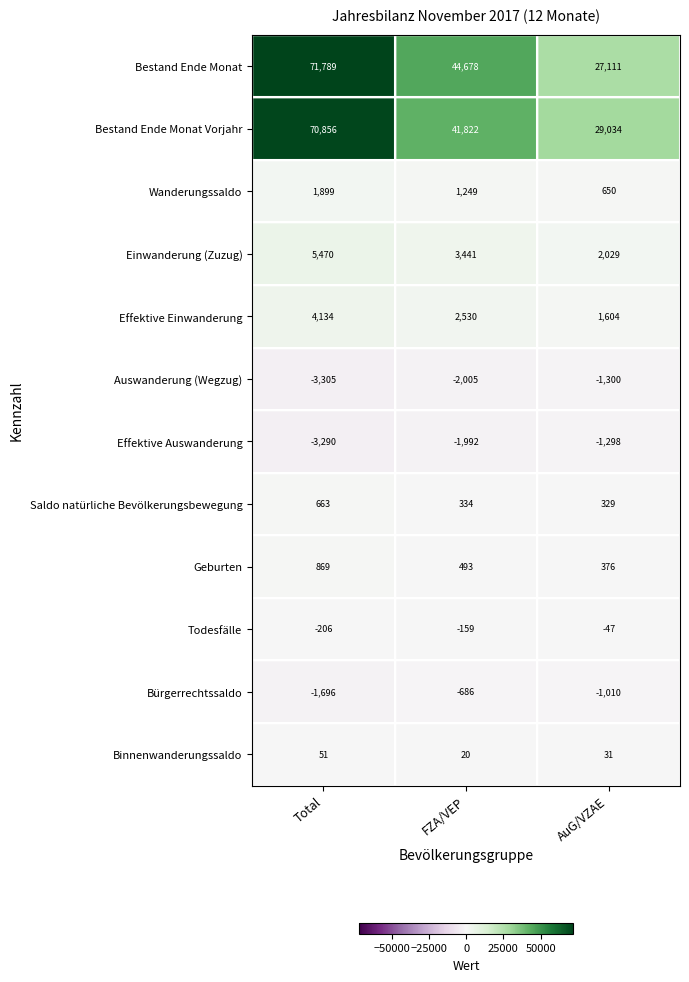

At how many categories does at least one series exceed 49635?

1